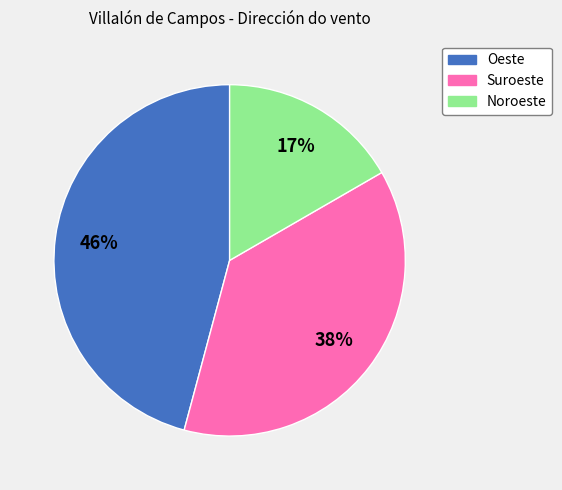

Is the sum of Oeste and Noroeste greater than half?

Yes